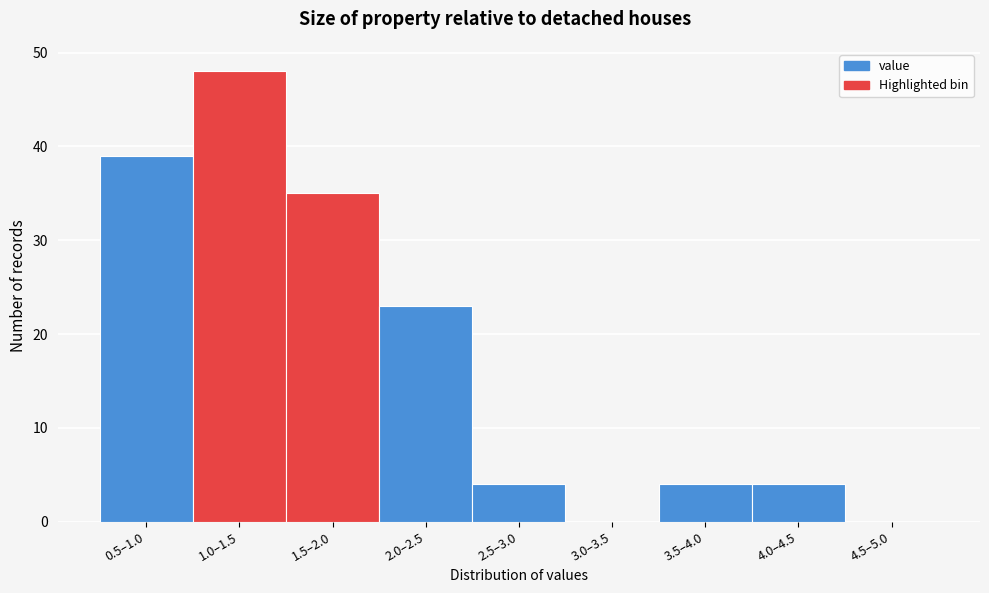

Reading left to right, what are all the values shown in this chart?

0.5–1.0=39	1.0–1.5=48	1.5–2.0=35	2.0–2.5=23	2.5–3.0=4	3.0–3.5=0	3.5–4.0=4	4.0–4.5=4	4.5–5.0=0